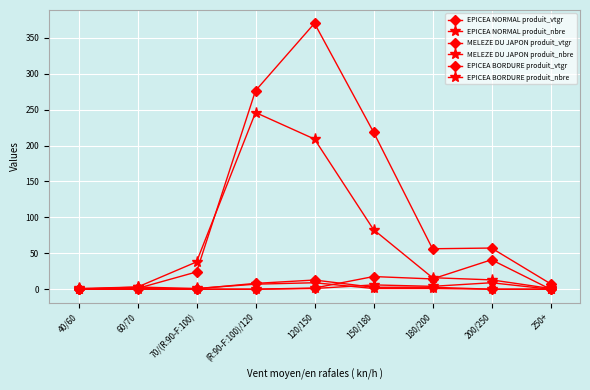

What position from the left is 120/150?

5